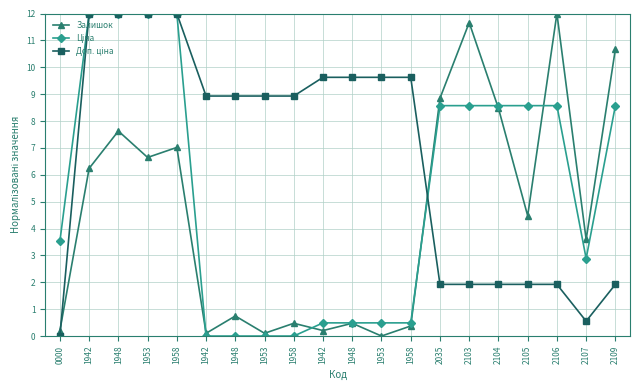

Is it true that Доп. ціна equals 1.9 at 2104?

True